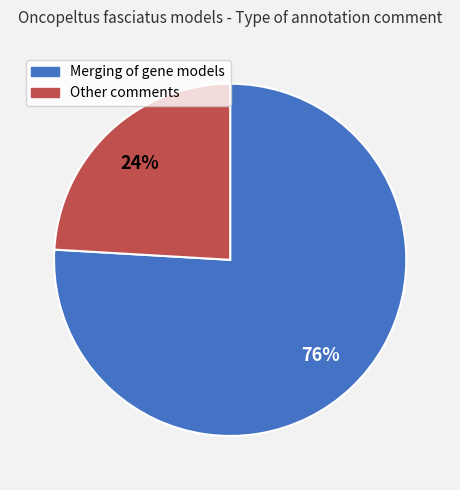

How many segments does this pie chart have?

2